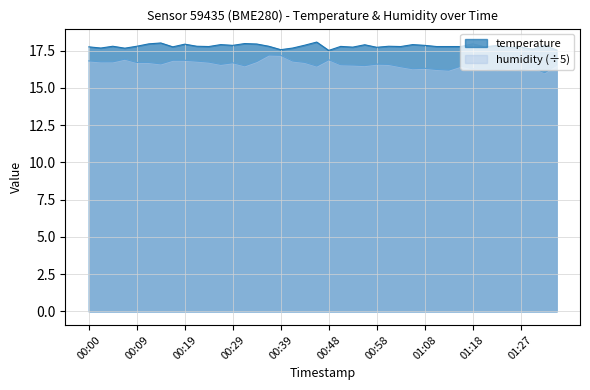

True or false: temperature and humidity intersect in this chart.

False